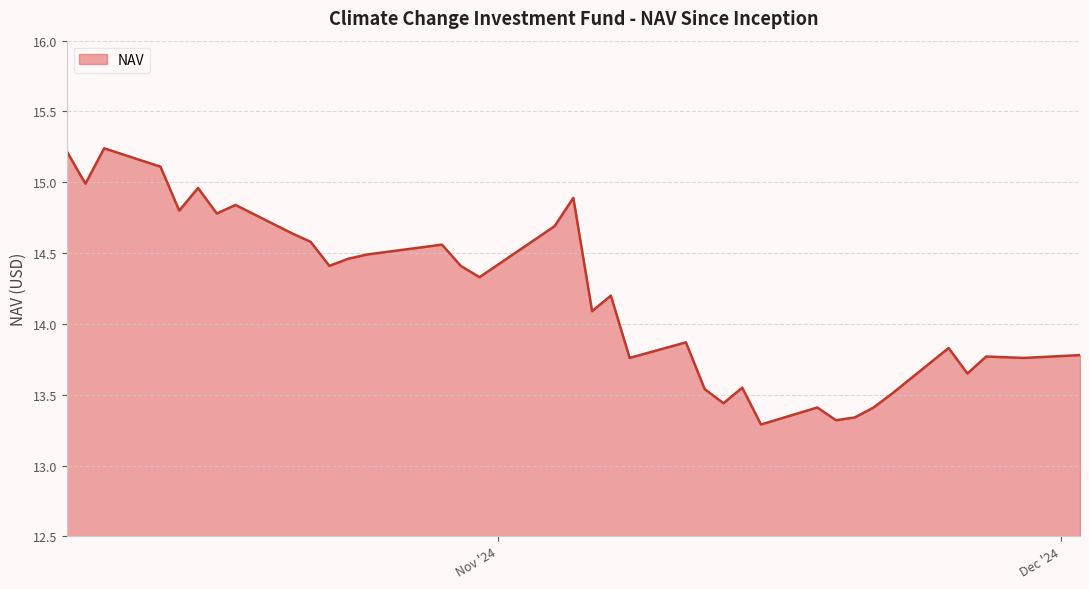

Which label corresponds to the largest value in the chart?

10/11/2024